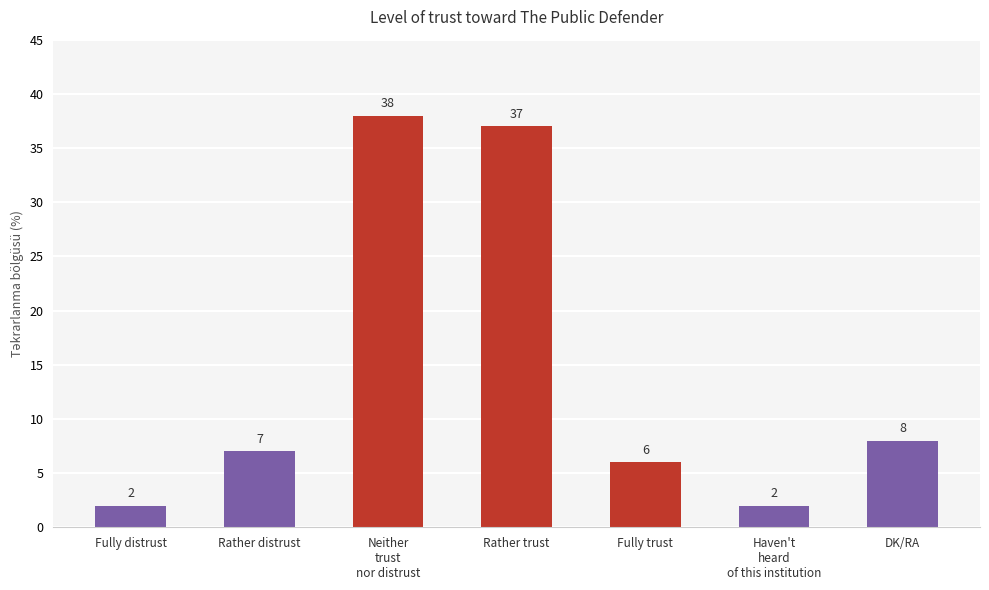

What value does the data have at Rather trust?

37